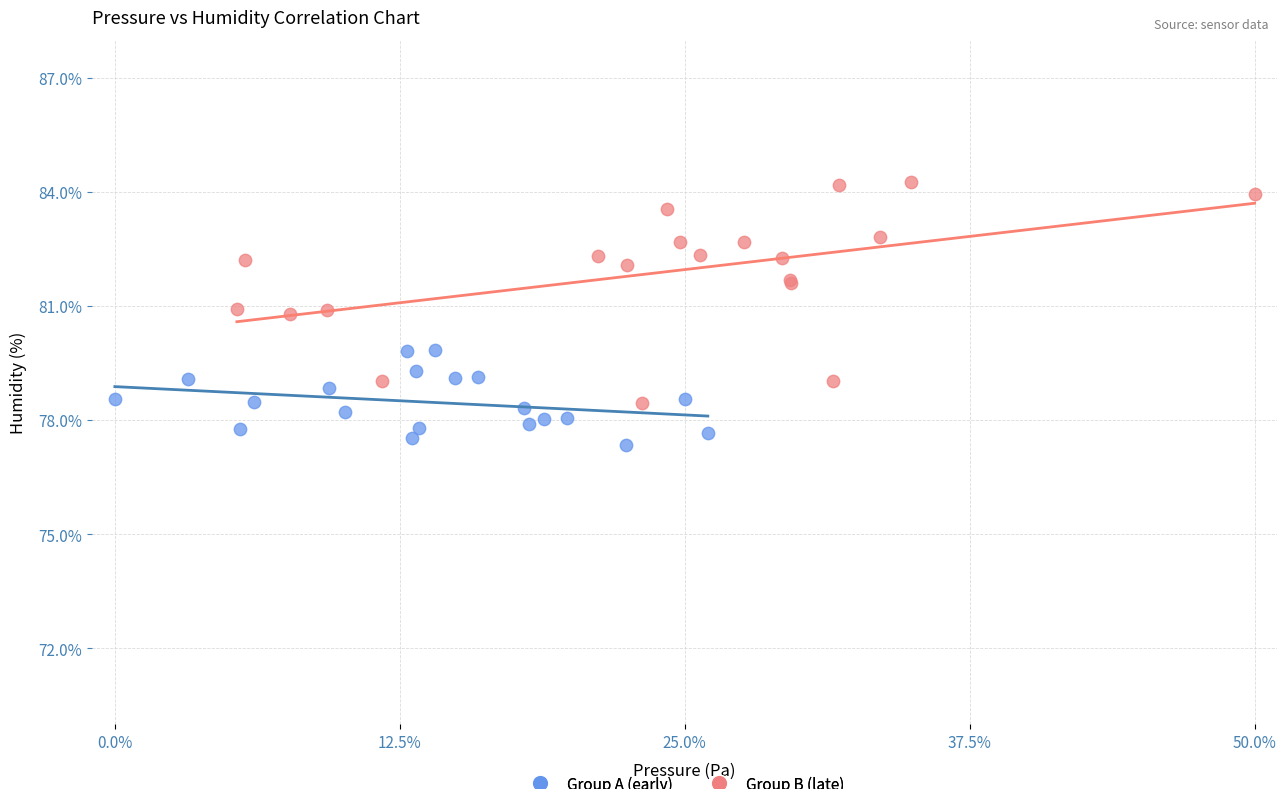

Which series reaches the minimum Y coordinate?

Group A (early)